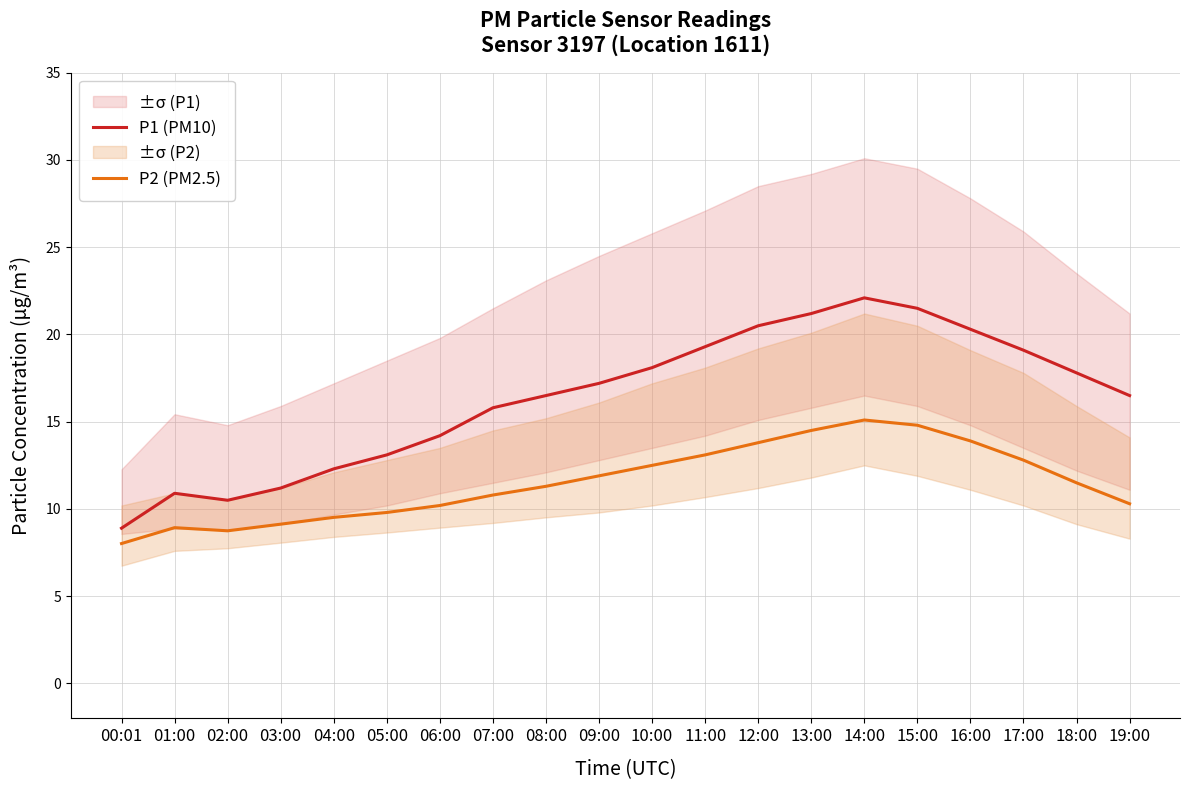

What is the value of the P1 (PM10) point at the 10th from the left?

17.2